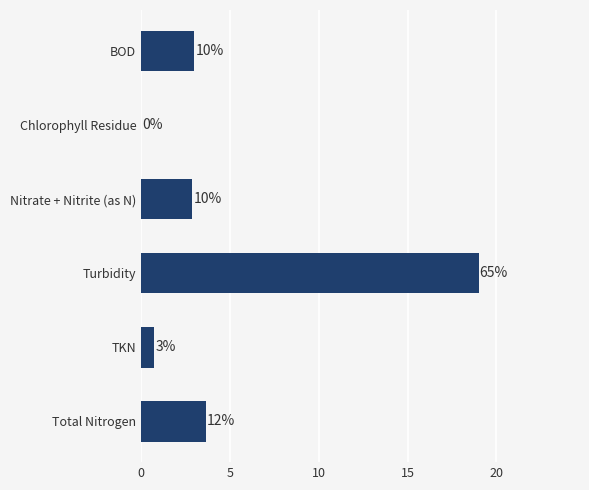

What is the sum of all values?

29.3